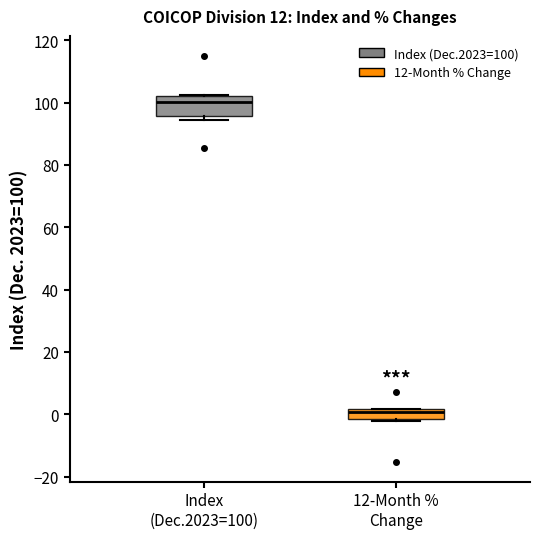

Reading left to right, read every box against the y-axis: the position of its median line, the range the box covers, and the ends of its whiskers. The values are not printed on the chart, so give them approximately, as read against the axis.

Index (Dec.2023=100): median 100, box 96 to 102, whiskers 94 to 102
12-Month % Change: median 0, box -2 to 2, whiskers -2 to 2